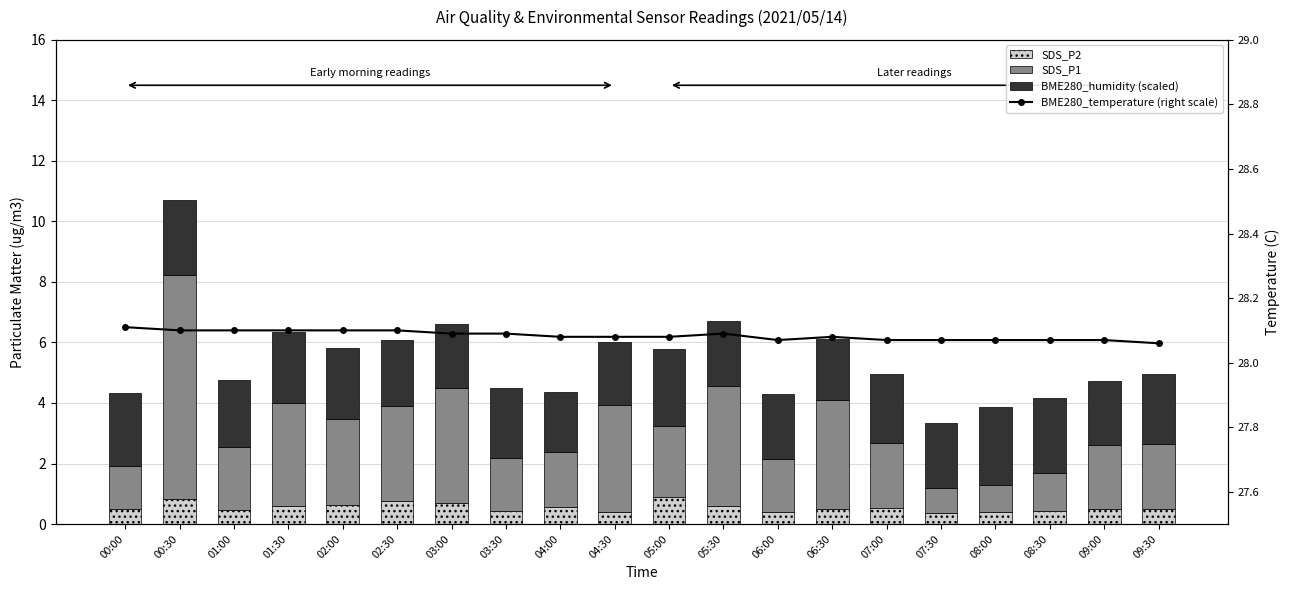

What is the lowest value of the SDS_P2 series?

0.4